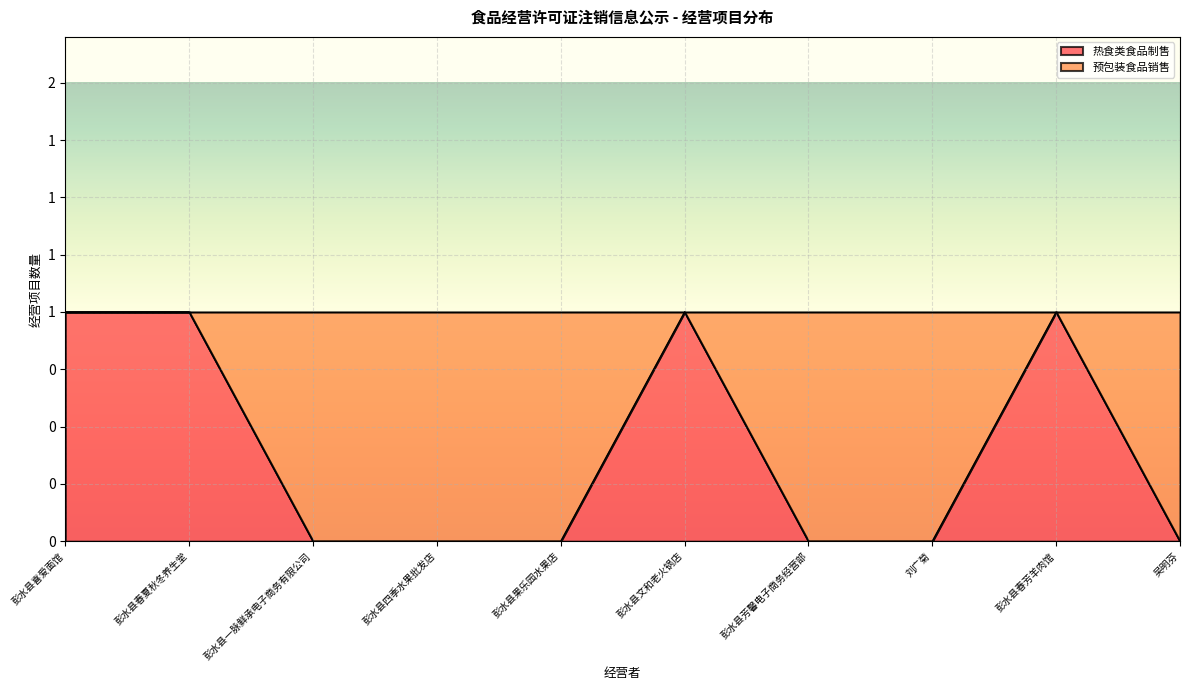

How many values exceed 0?

4